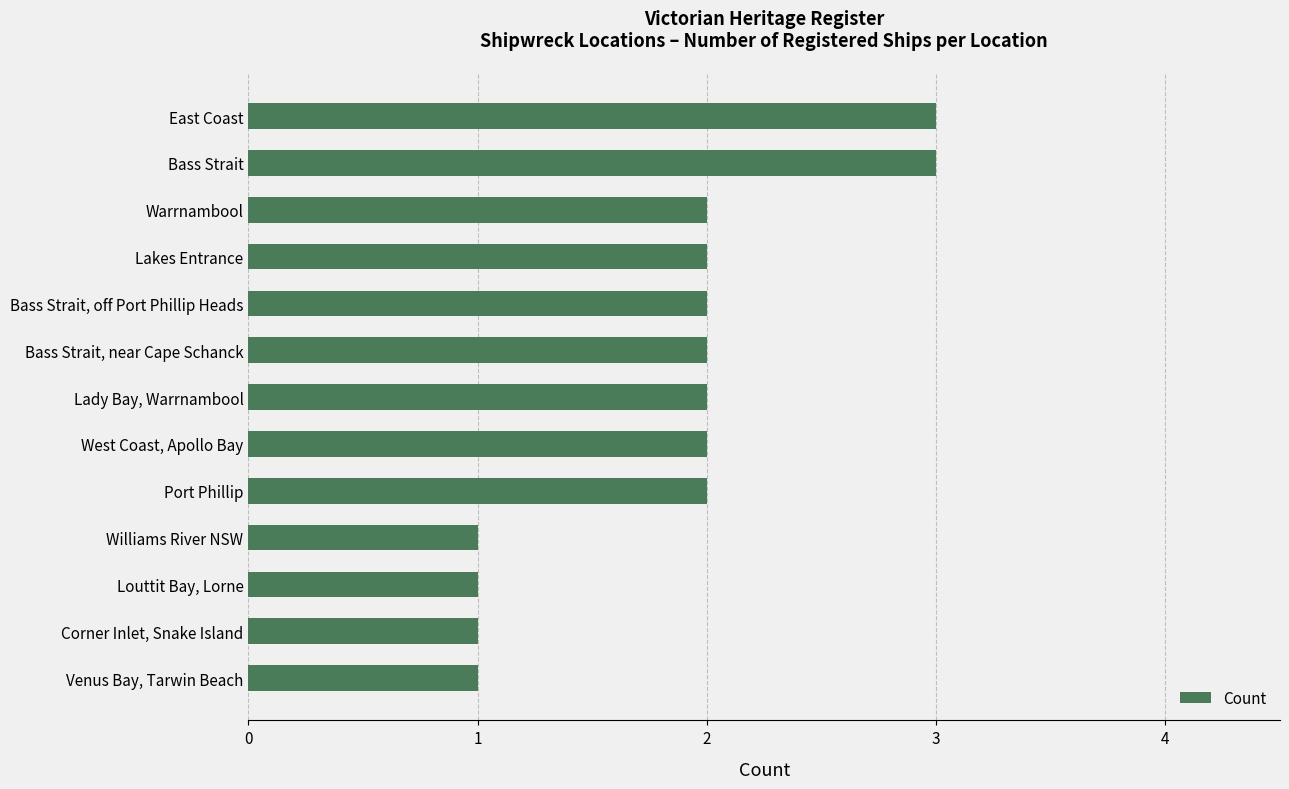

What is the ratio of the value at Williams River NSW to the value at West Coast, Apollo Bay?

0.5